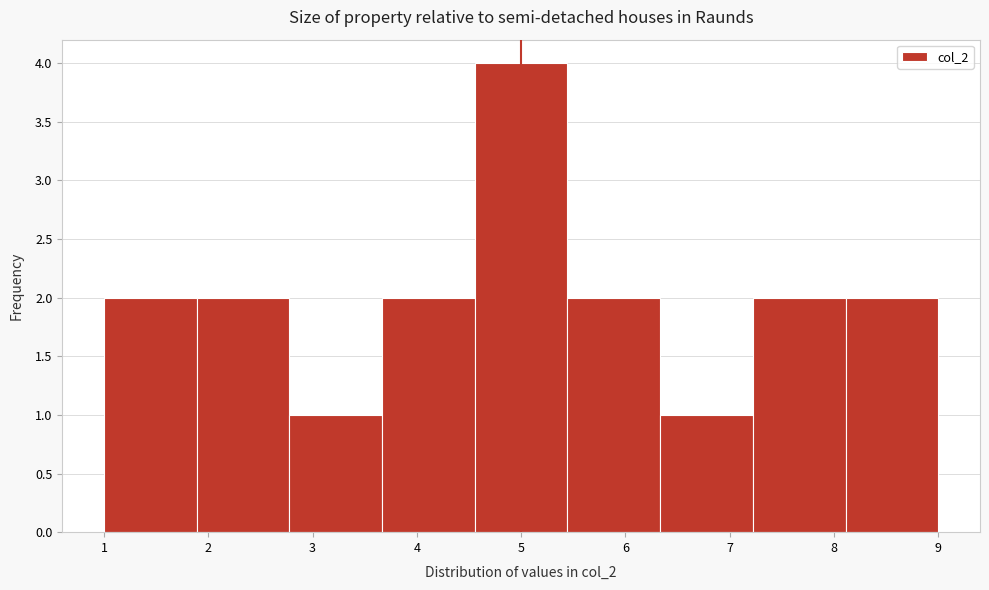

What is the height of the bar covering 5.4 to 6.3 on the x-axis? Neither the bar edges nor the heights are printed on the chart, so give them approximately, as read against the axes.

2